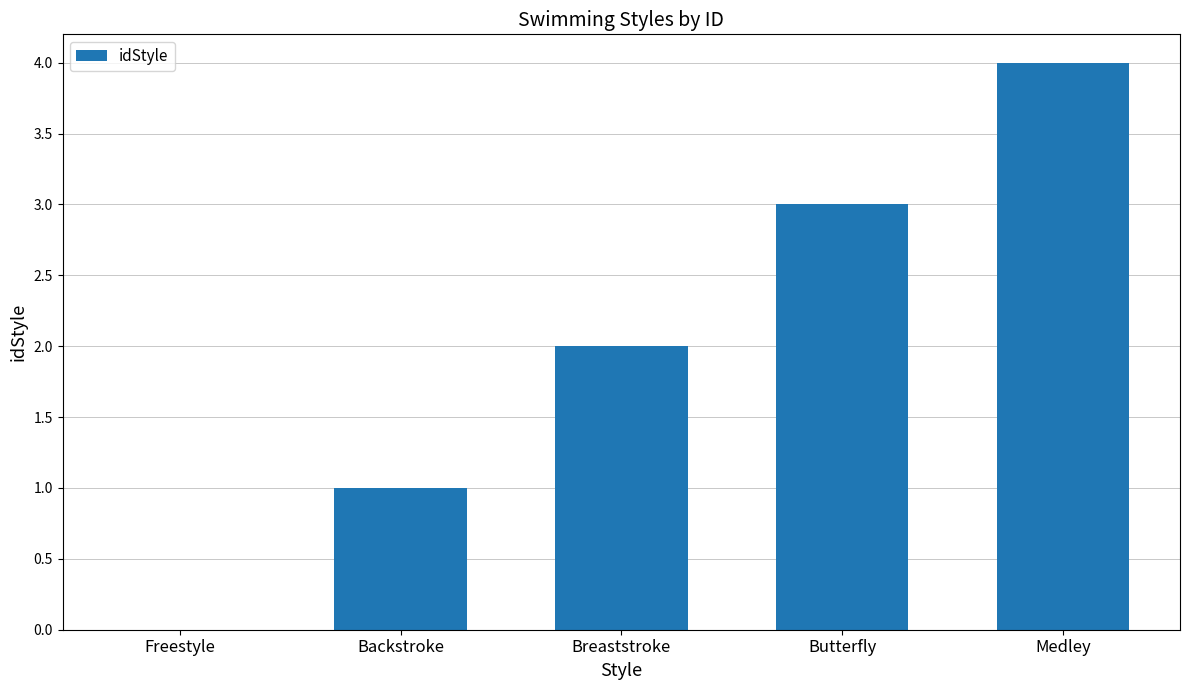

Approximately how many times larger is the value at Medley compared to Backstroke?

4.0